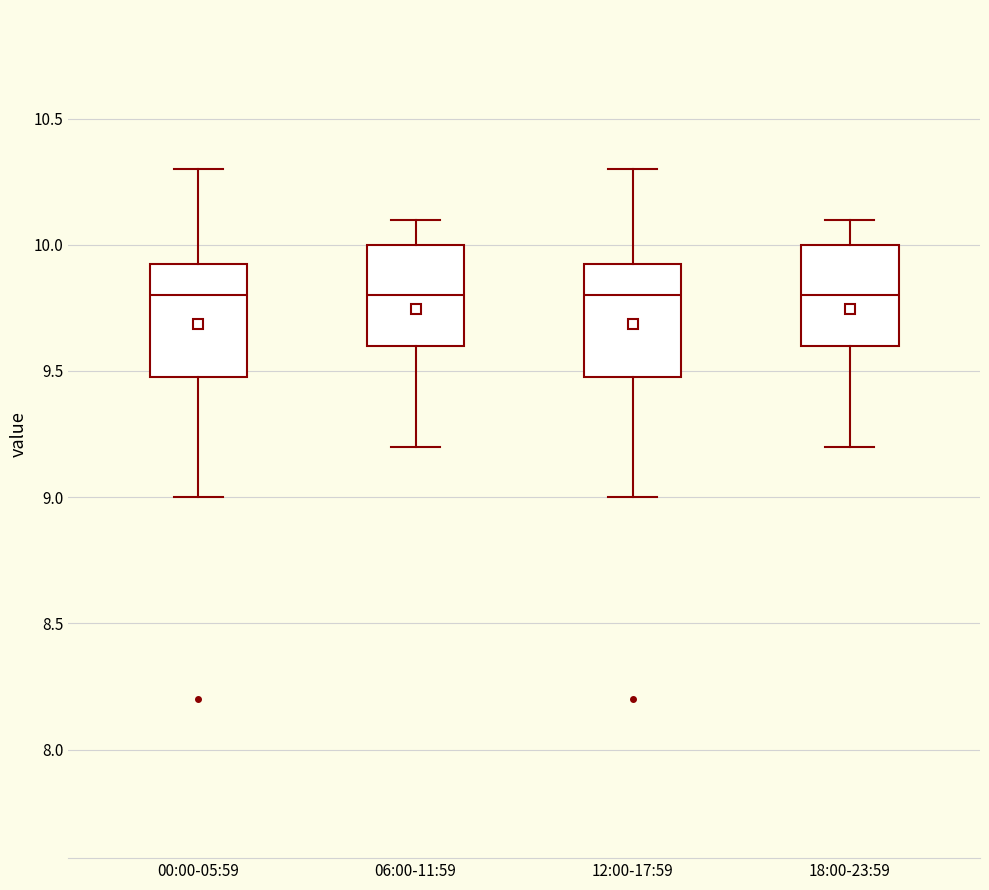

Reading left to right, read every box against the y-axis: the position of its median line, the range the box covers, and the ends of its whiskers. The values are not printed on the chart, so give them approximately, as read against the axis.

00:00-05:59: median 9.80, box 9.50 to 9.95, whiskers 9.00 to 10.30
06:00-11:59: median 9.80, box 9.60 to 10.00, whiskers 9.20 to 10.10
12:00-17:59: median 9.80, box 9.50 to 9.95, whiskers 9.00 to 10.30
18:00-23:59: median 9.80, box 9.60 to 10.00, whiskers 9.20 to 10.10